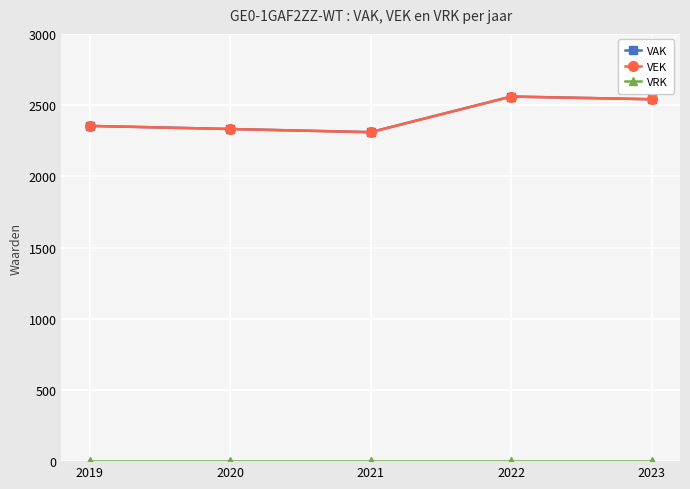

True or false: VRK and VAK intersect in this chart.

False